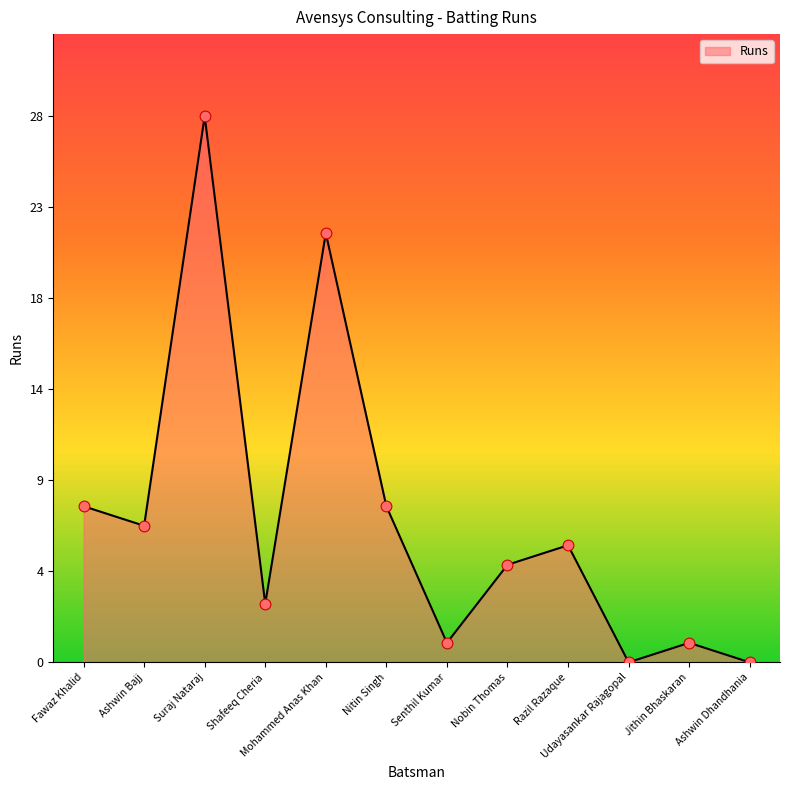

Is this an area chart (filled region under the line)?

Yes